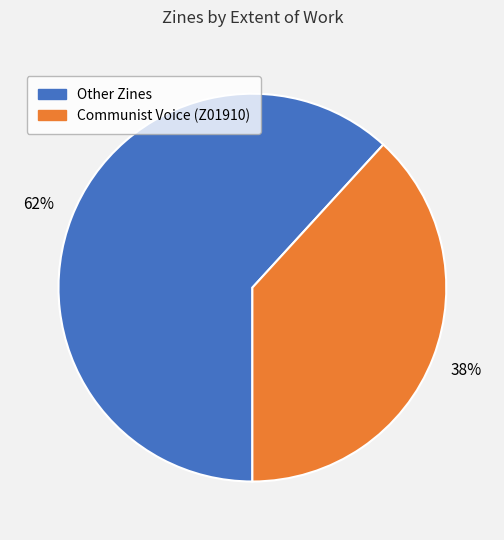

Does any single category account for the majority?

Yes